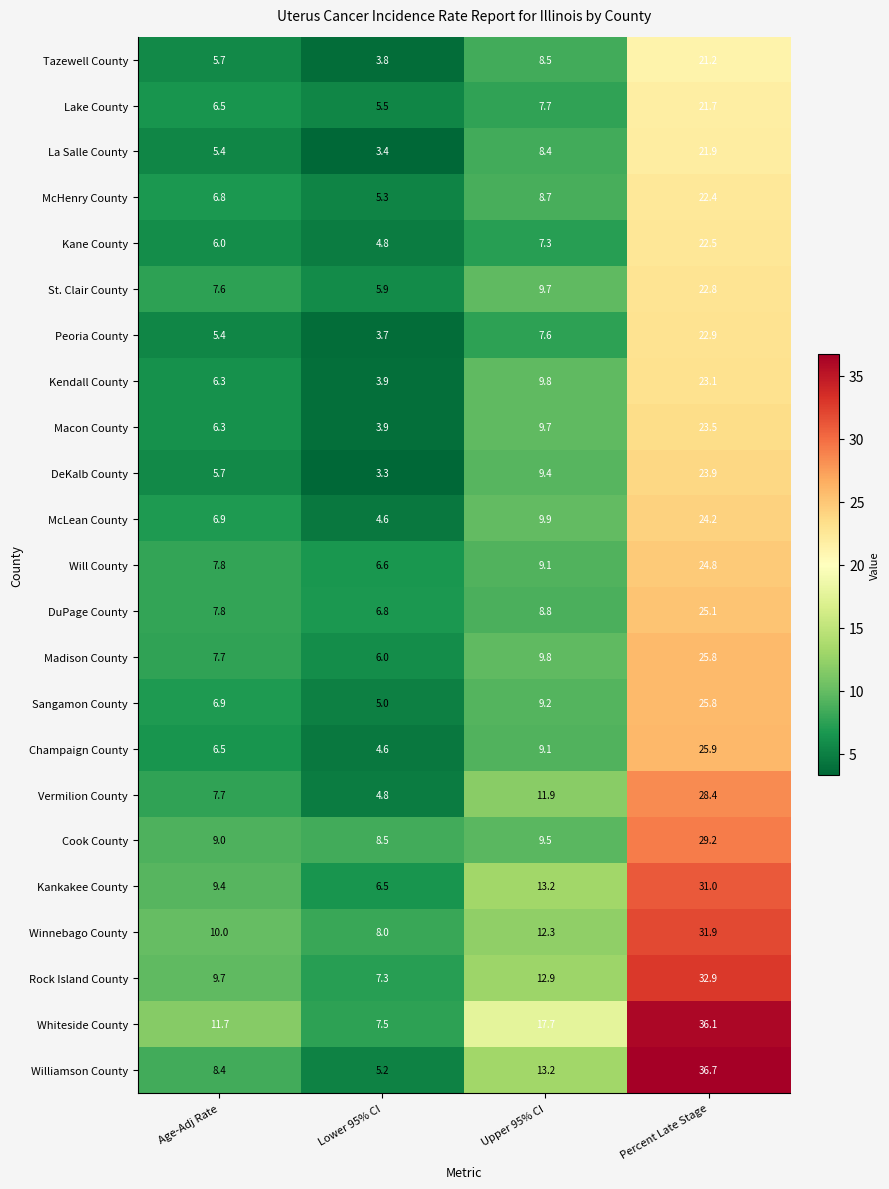

Which series has the largest total across all categories?

Whiteside County